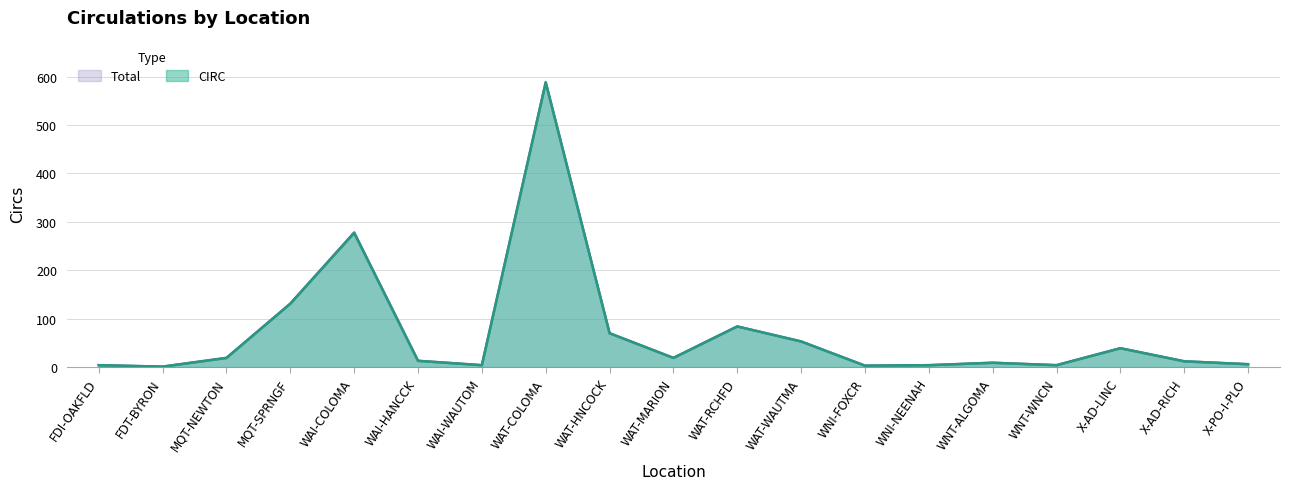

Reading right to left, list all the values displayed in this chart.

CIRC: X-PO-I-PLO=6	X-AD-RICH=12	X-AD-LINC=39	WNT-WNCN=4	WNT-ALGOMA=9	WNI-NEENAH=4	WNI-FOXCR=3	WAT-WAUTMA=53	WAT-RCHFD=84	WAT-MARION=19	WAT-HNCOCK=70	WAT-COLOMA=588	WAI-WAUTOM=4	WAI-HANCCK=13	WAI-COLOMA=277	MQT-SPRNGF=131	MQT-NEWTON=19	FDT-BYRON=1	FDI-OAKFLD=4
Total: X-PO-I-PLO=6	X-AD-RICH=12	X-AD-LINC=39	WNT-WNCN=4	WNT-ALGOMA=9	WNI-NEENAH=4	WNI-FOXCR=3	WAT-WAUTMA=53	WAT-RCHFD=84	WAT-MARION=19	WAT-HNCOCK=70	WAT-COLOMA=588	WAI-WAUTOM=4	WAI-HANCCK=13	WAI-COLOMA=278	MQT-SPRNGF=131	MQT-NEWTON=19	FDT-BYRON=1	FDI-OAKFLD=4